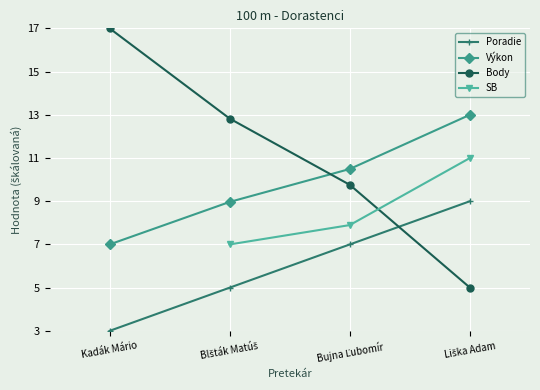

At which label does Výkon reach its peak?

Liška Adam